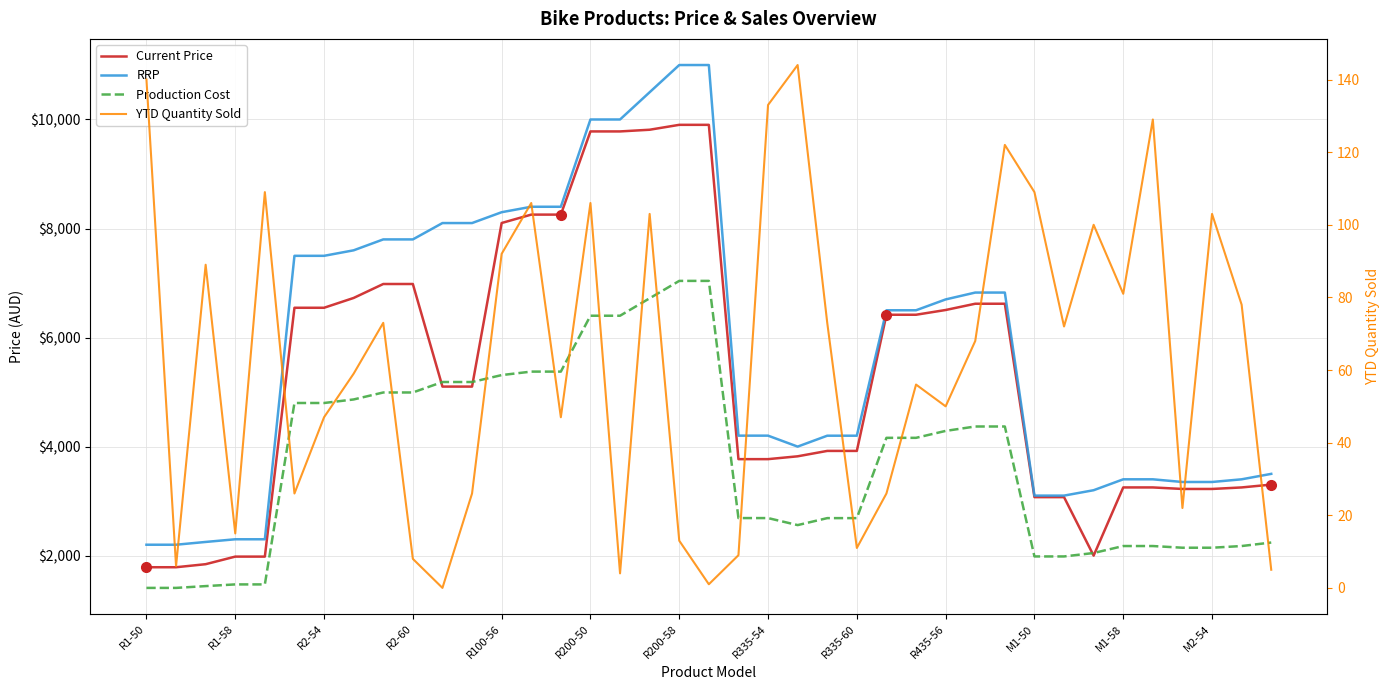

What is the average value of the Production Cost series?

3728